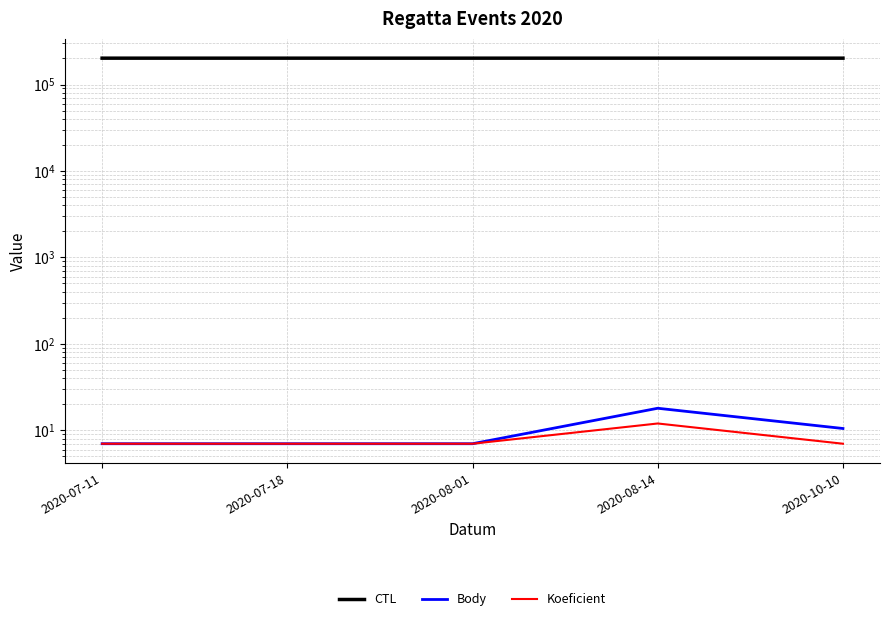

Reading left to right, transcribe all the data shown in this chart.

CTL: 201709.0	201710.0	201711.0	201712.0	201718.0
Body: 7.0	7.0	7.0	18.0	10.5
Koeficient: 7.0	7.0	7.0	12.0	7.0